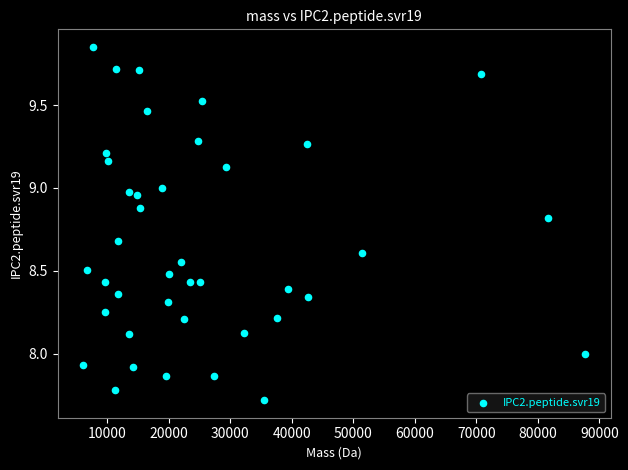

What is the range of X values (max minus min)?

81680.3